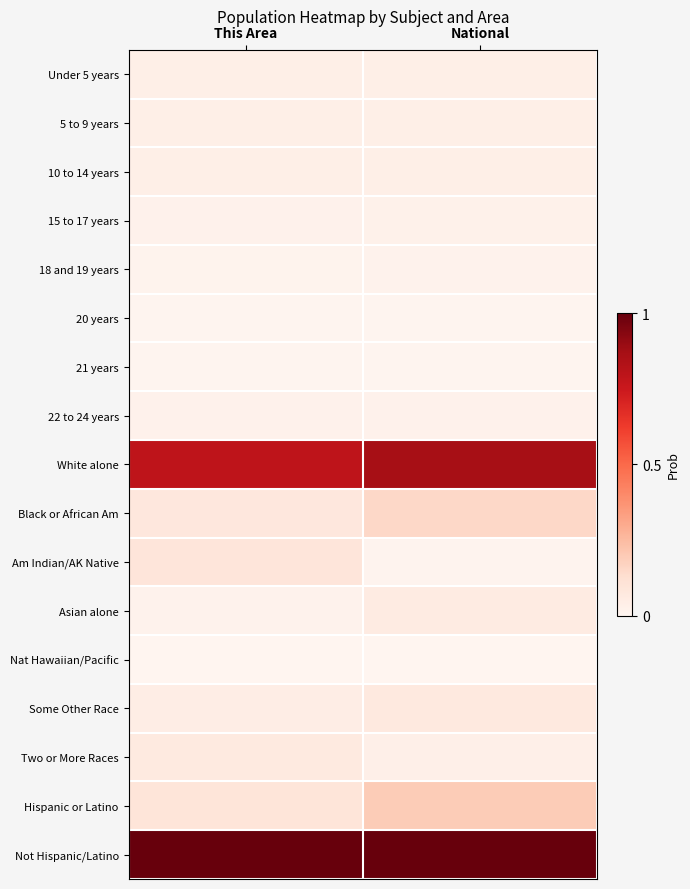

Between This Area and National, which series saw the biggest shift?

Hispanic or Latino